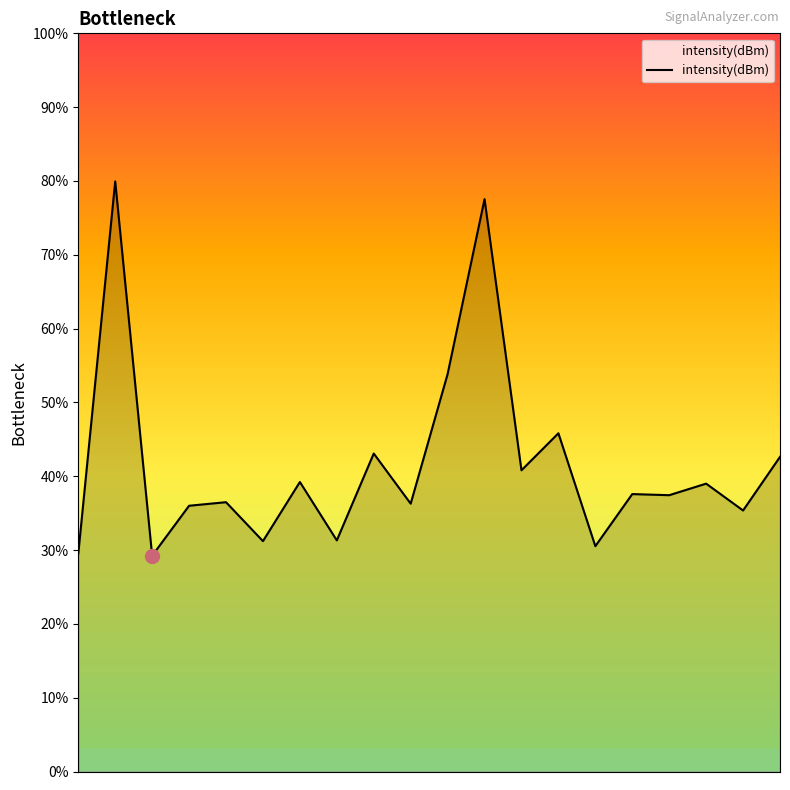

At which label does the data first exceed 37?

2